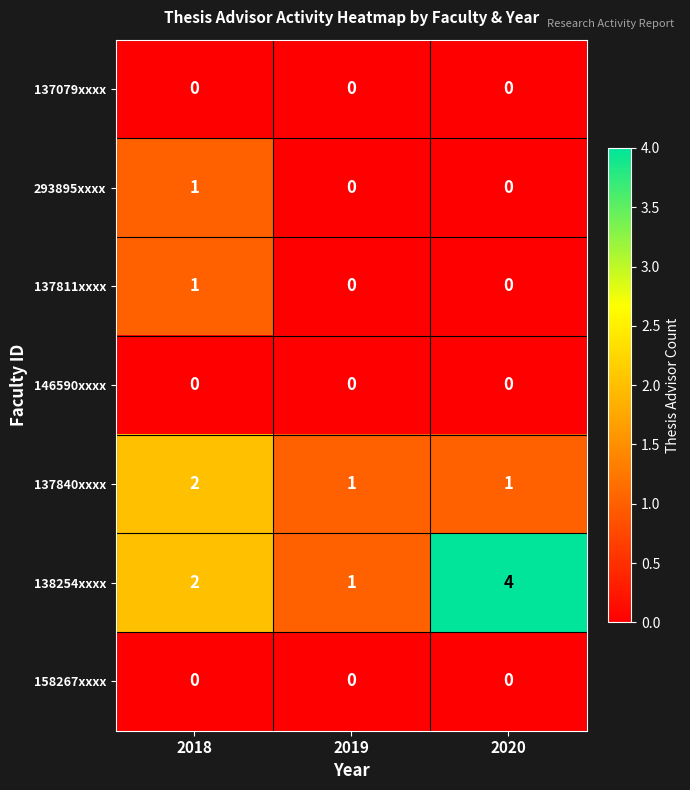

Between 2019 and 2020, which series saw the biggest shift?

138254xxxx